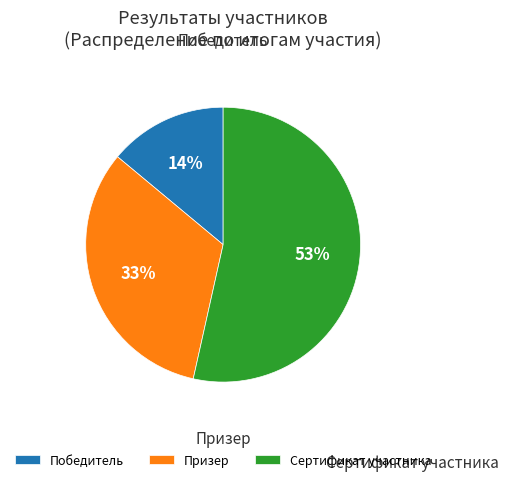

Is there a majority slice in this chart?

Yes